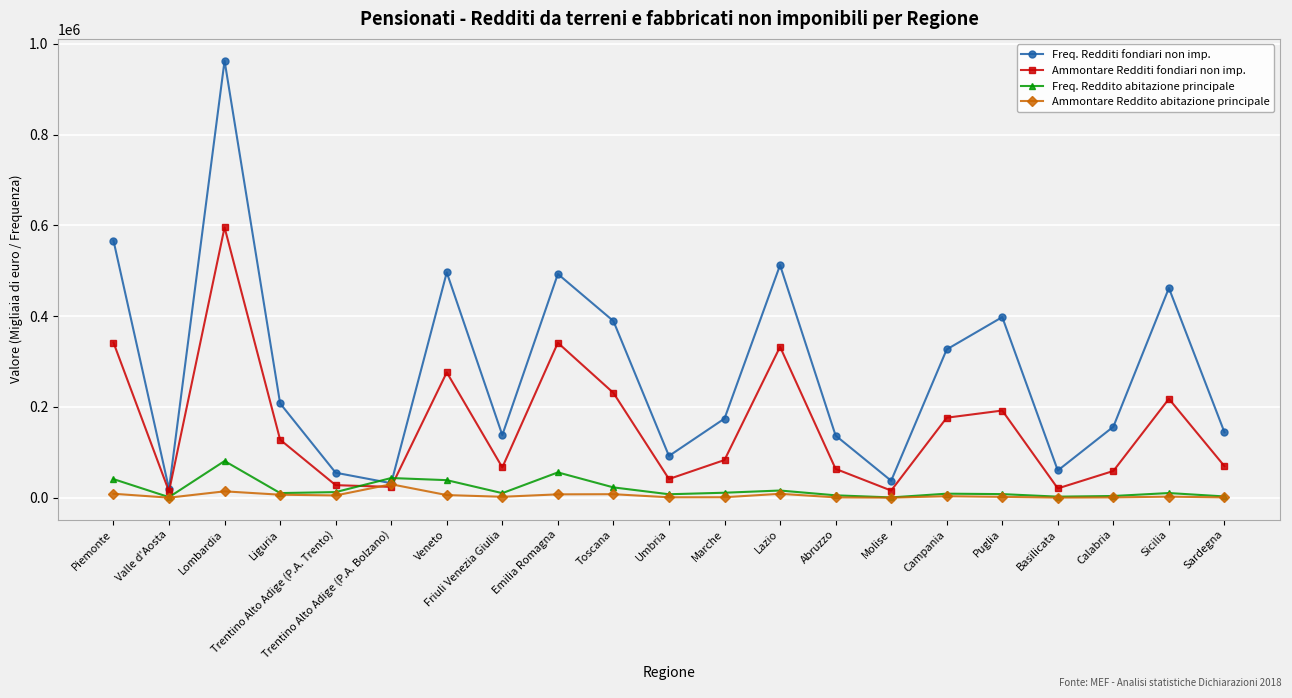

How many lines are shown in the chart?

4